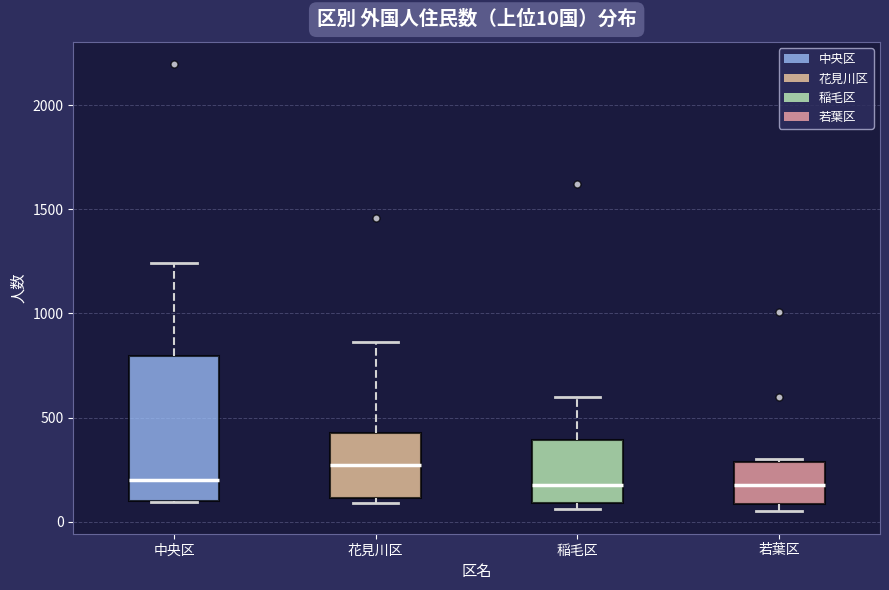

Comparing the boxes themselves (not the whiskers), which one is the tallest?

中央区